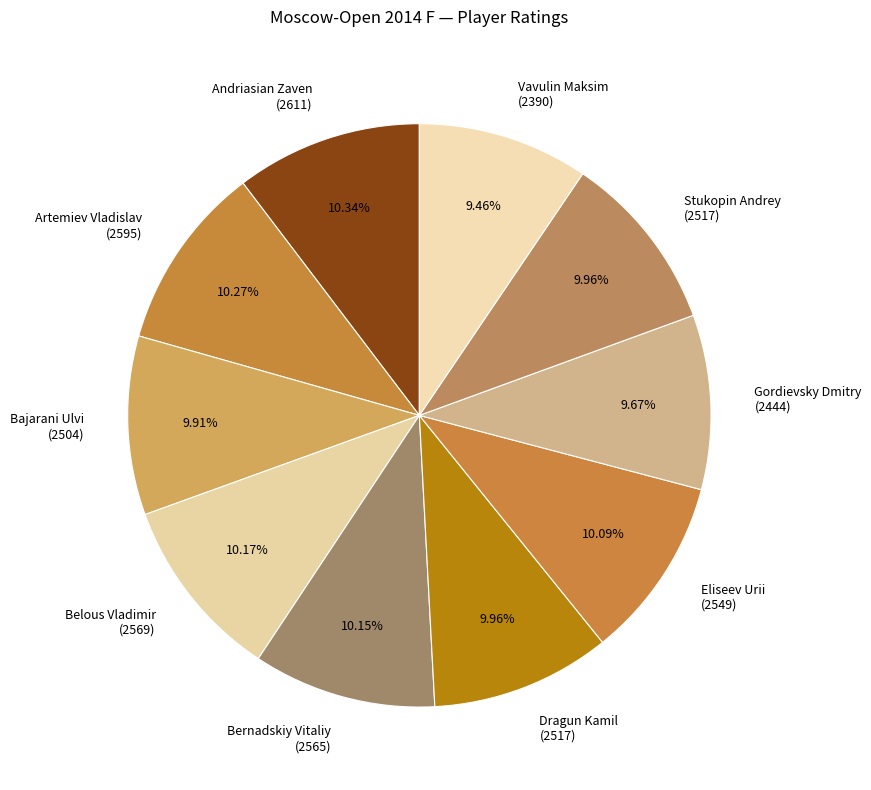

How many segments does this pie chart have?

10